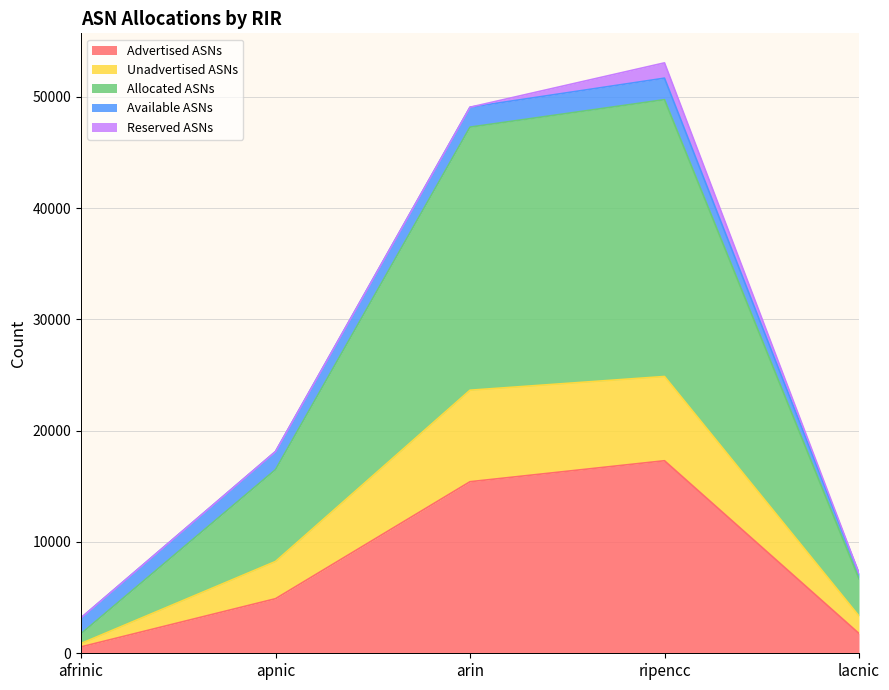

What is the total value across all series at apnic?

18127